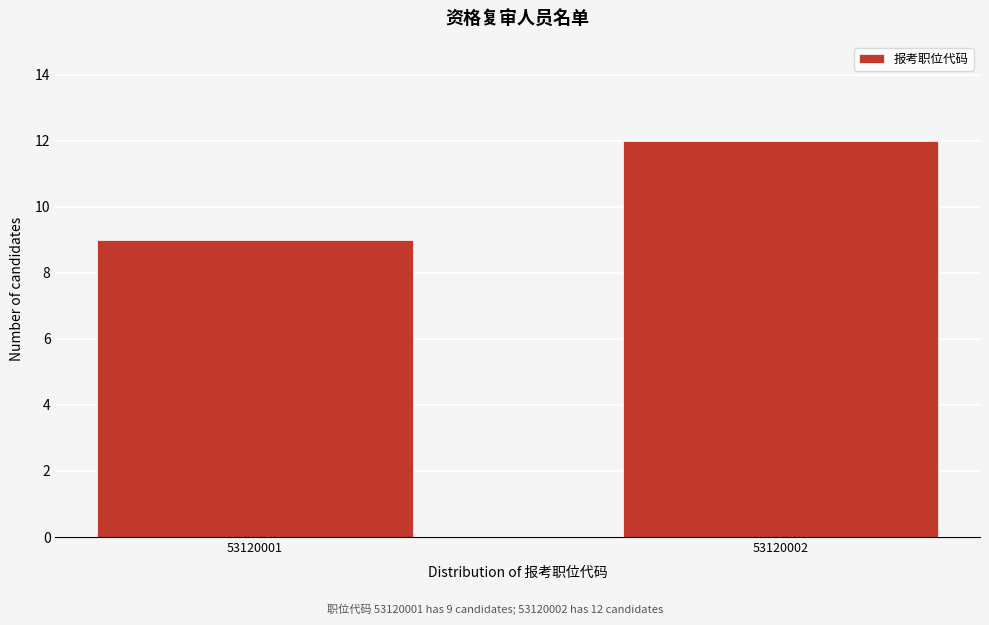

Reading left to right, what are all the values shown in this chart?

9	12